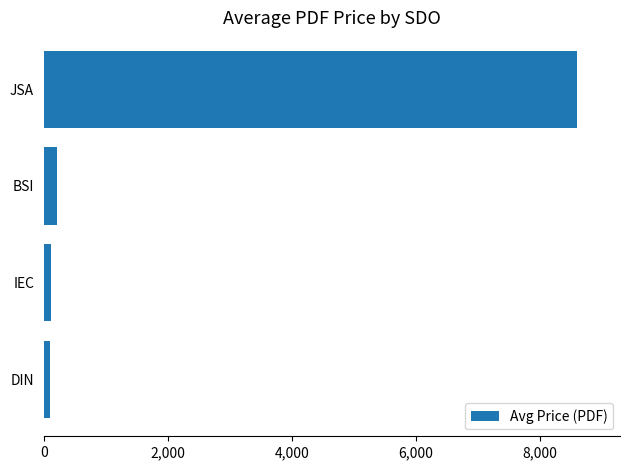

What is the sum of all values?

9040.6